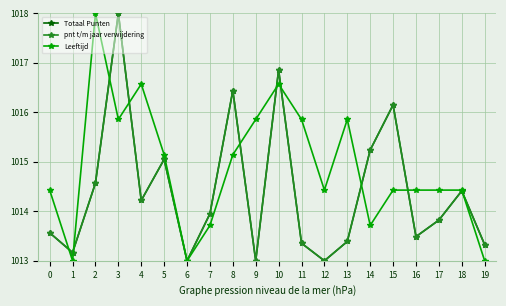

Is this an area chart (filled region under the line)?

No